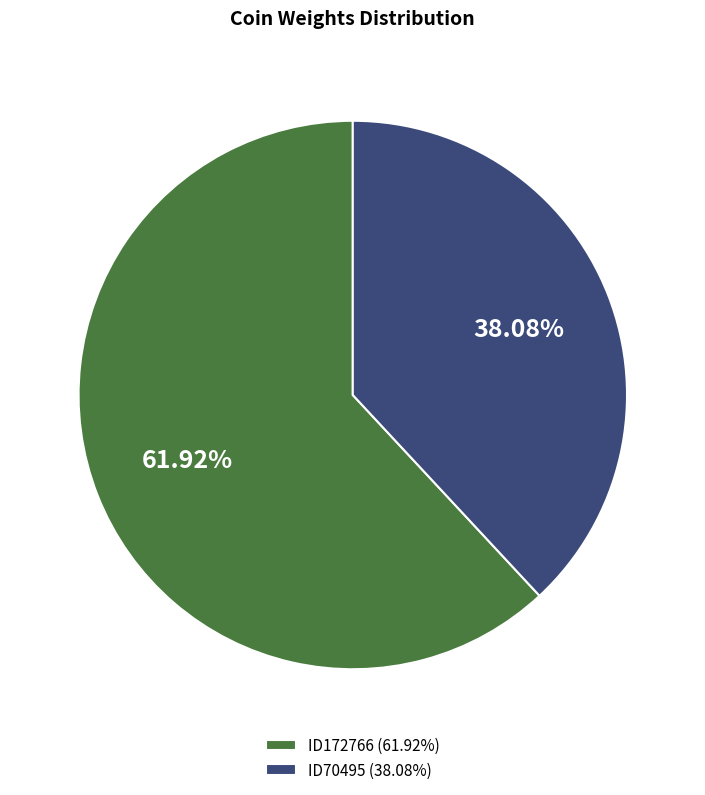

Which has a higher value, ID172766 (61.92%) or ID70495 (38.08%)?

ID172766 (61.92%)